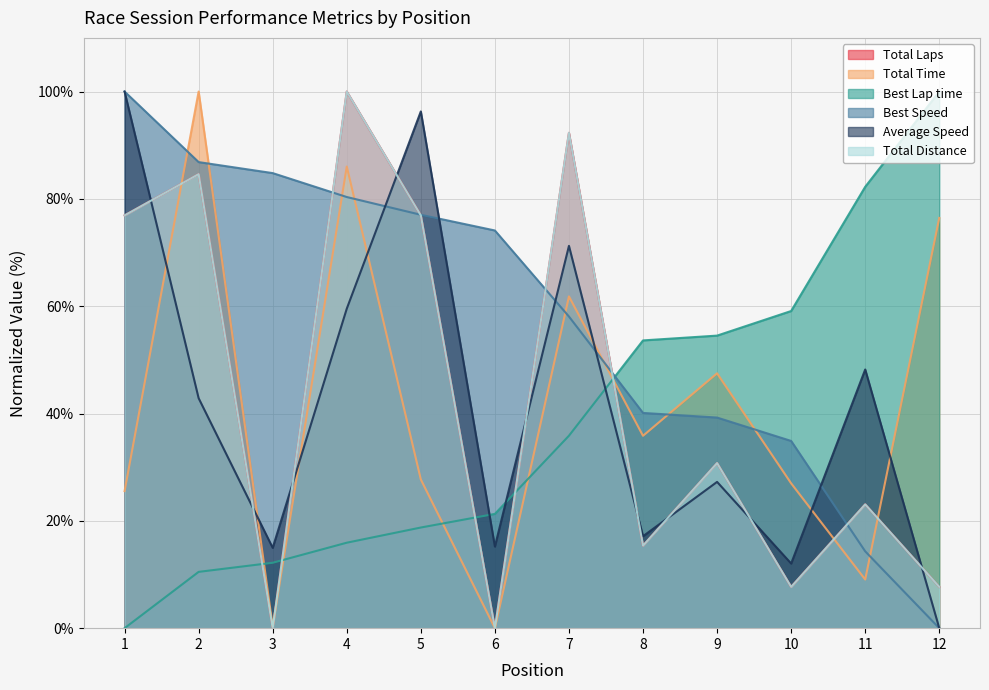

What is the approximate value of Total Distance at 10?

7.7